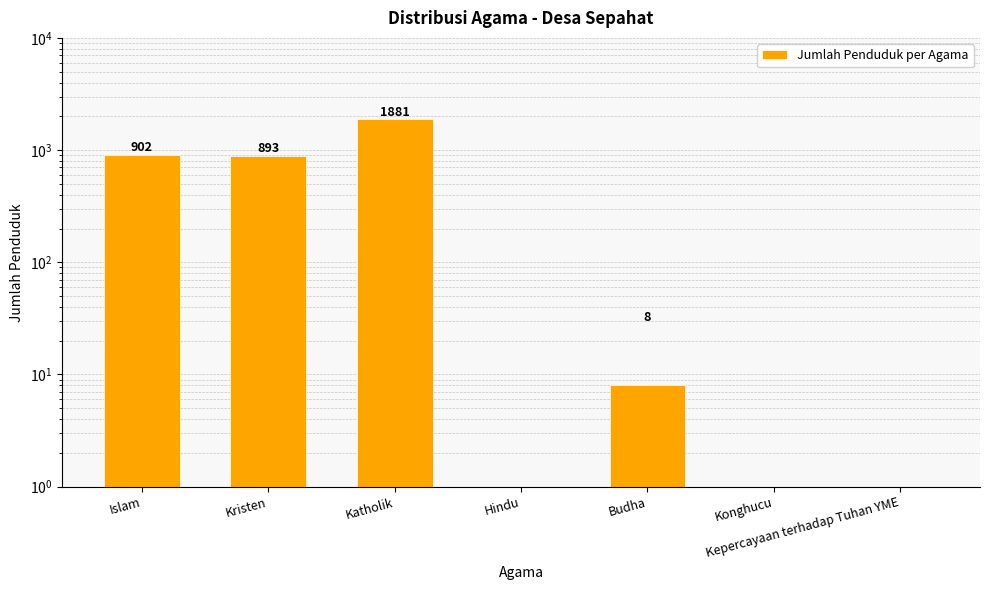

What is the value of the 5th bar from the left?

8